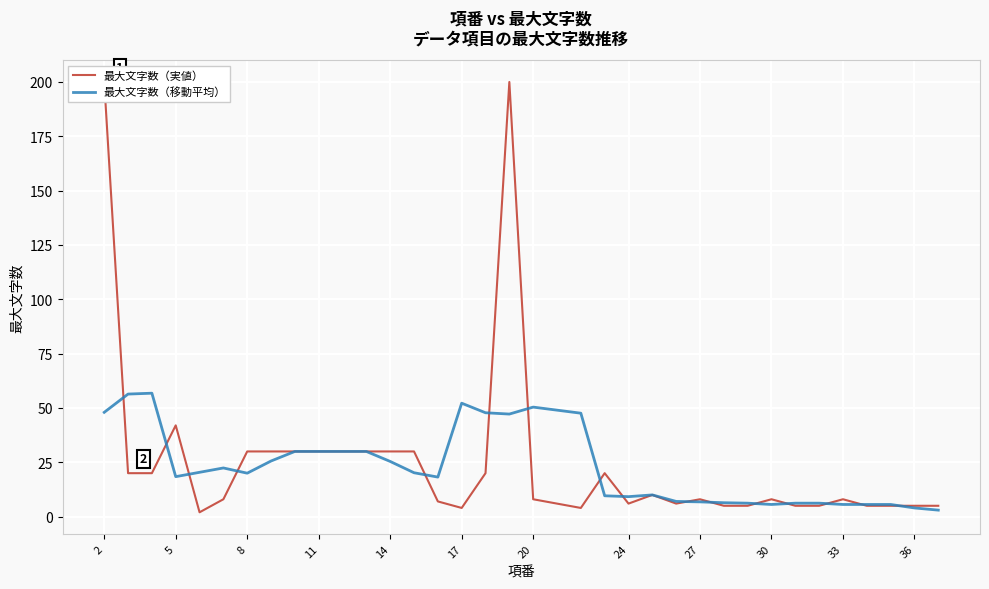

List the series in order of their overall mean, lowest first.

最大文字数（移動平均）, 最大文字数（実値）